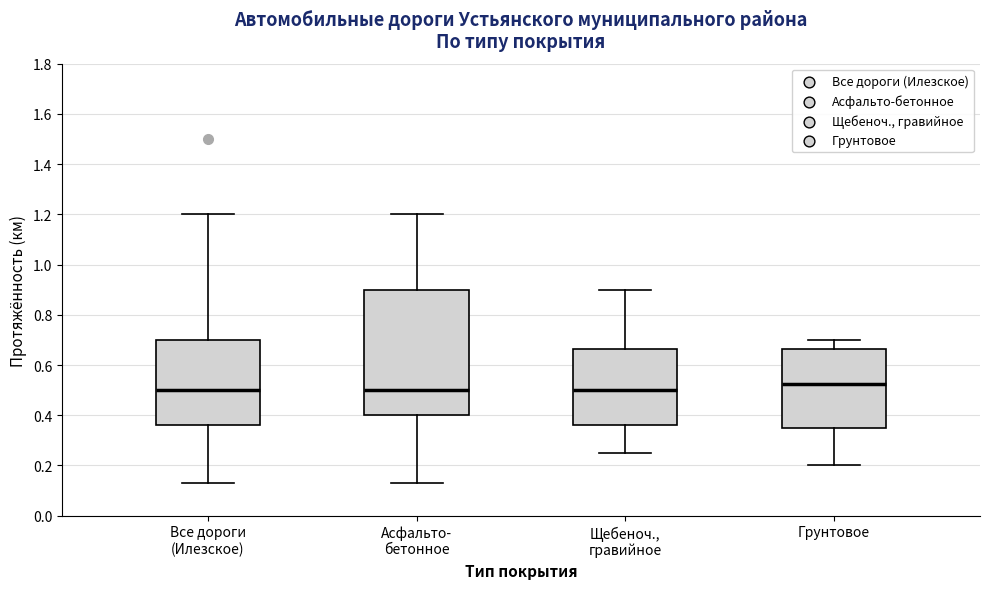

Reading left to right, transcribe this box plot: for each box, give where its median line is, the range the box spans, and where its two whiskers end, as read against the y-axis. The values are not printed on the chart, so give them approximately, as read against the axis.

Все дороги (Илезское): median 0.50, box 0.36 to 0.70, whiskers 0.14 to 1.20
Асфальто- бетонное: median 0.50, box 0.40 to 0.90, whiskers 0.14 to 1.20
Щебеноч., гравийное: median 0.50, box 0.36 to 0.66, whiskers 0.26 to 0.90
Грунтовое: median 0.52, box 0.36 to 0.66, whiskers 0.20 to 0.70